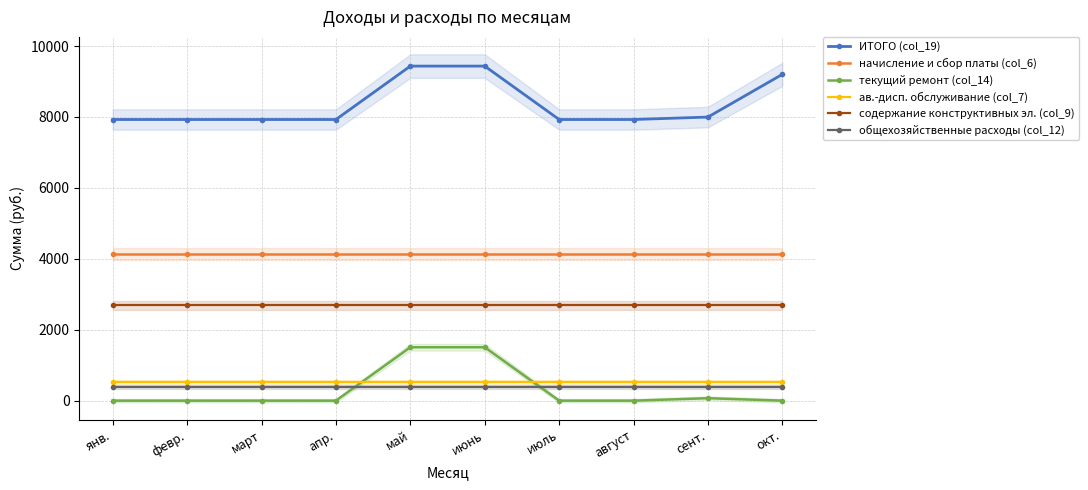

List the labels in order of общехозяйственные расходы (col_12) value, smallest first.

янв., февр., март, апр., май, июнь, июль, август, сент., окт.